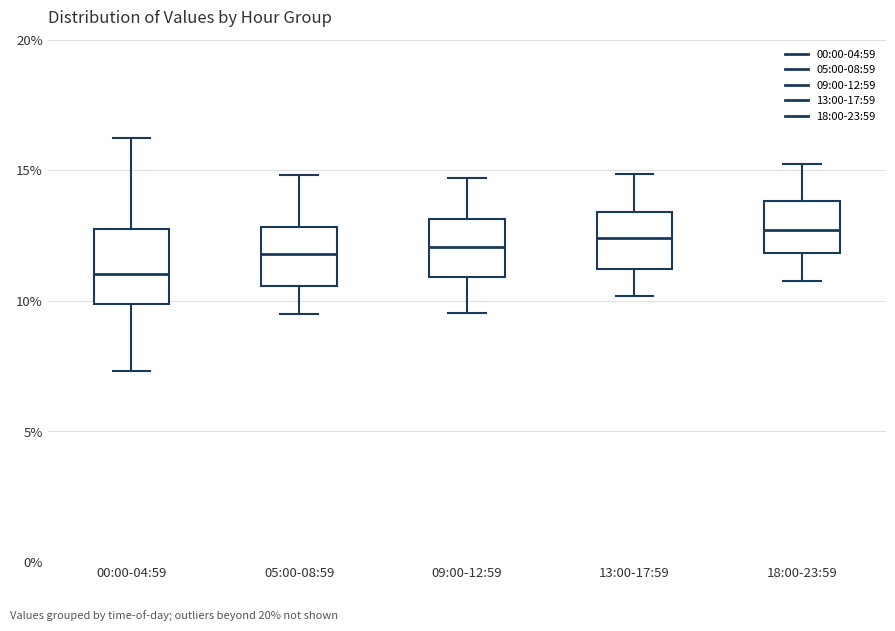

Where does the upper whisker of the box for 09:00-12:59 end on the y-axis? The values are not printed on the chart, so give them approximately, as read against the axis.

14.5